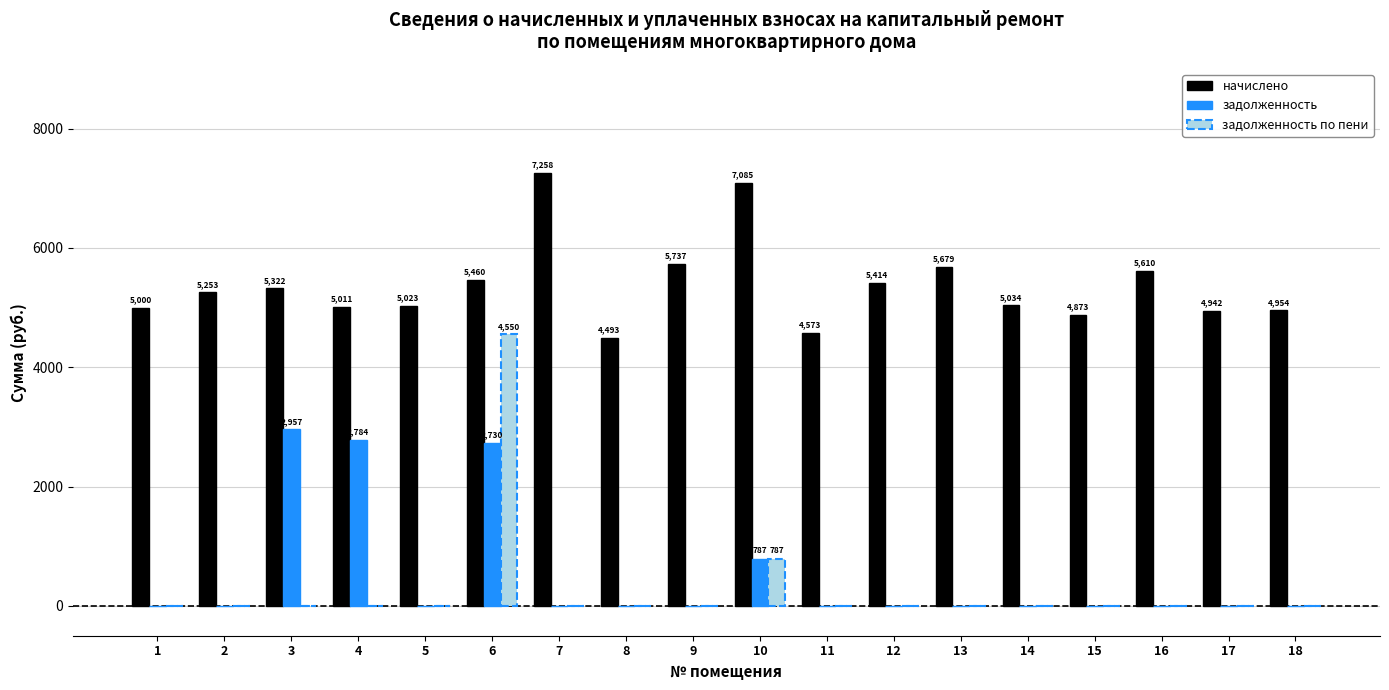

How many groups of bars are there?

18